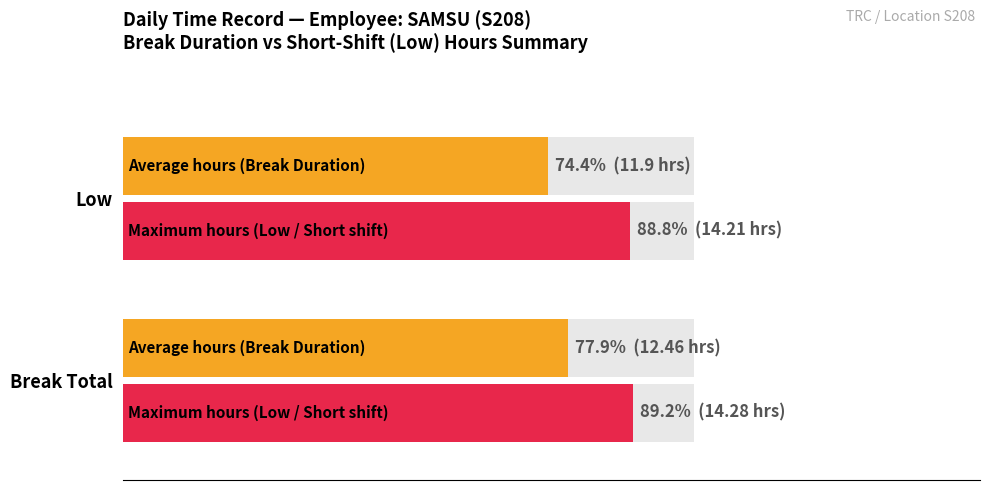

Does the chart contain any negative values?

No